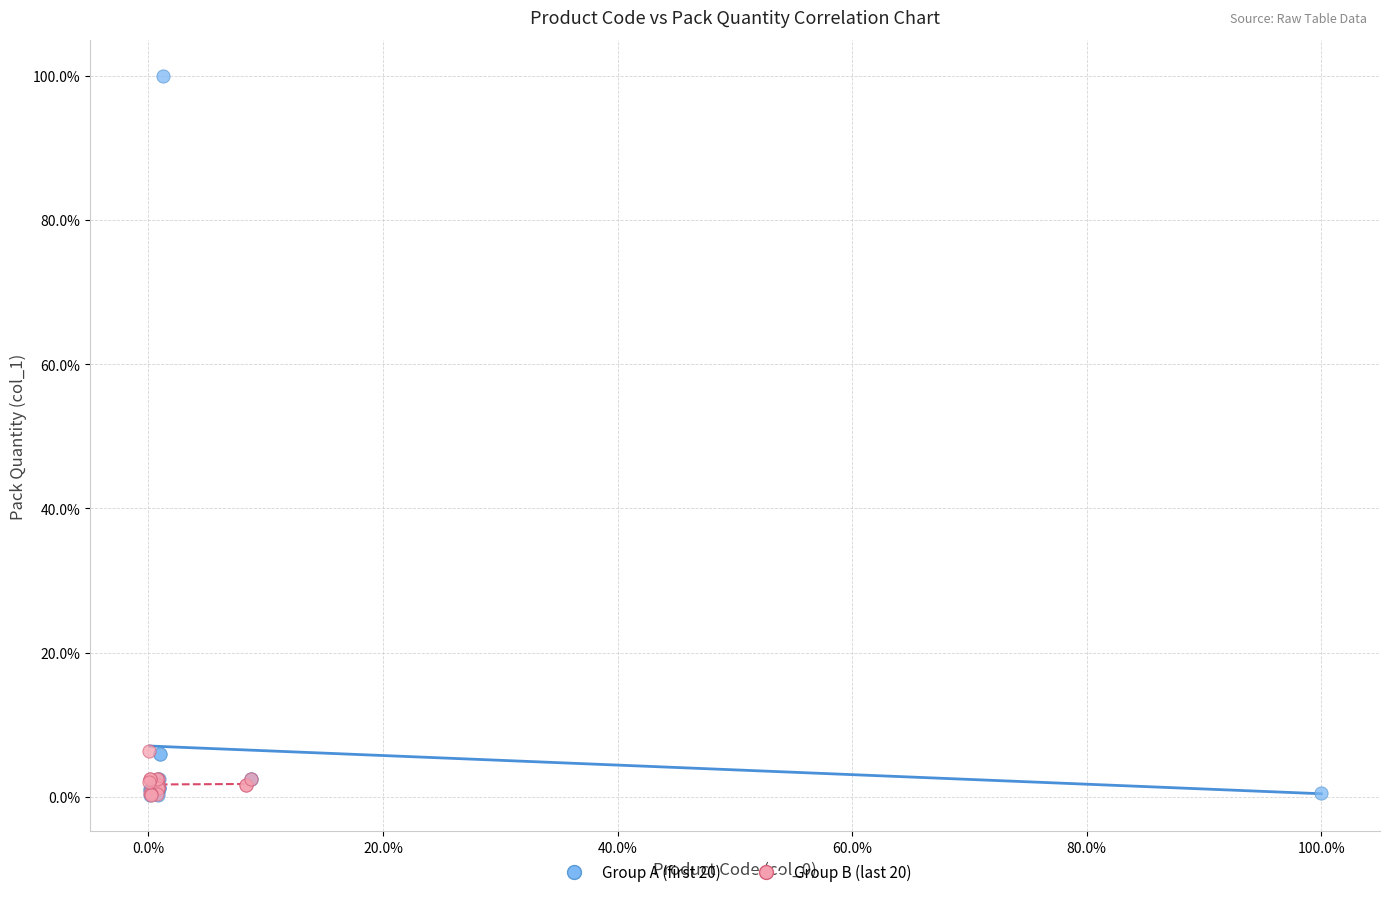

What are all the series names shown in the legend?

Group A (first 20), Group B (last 20)